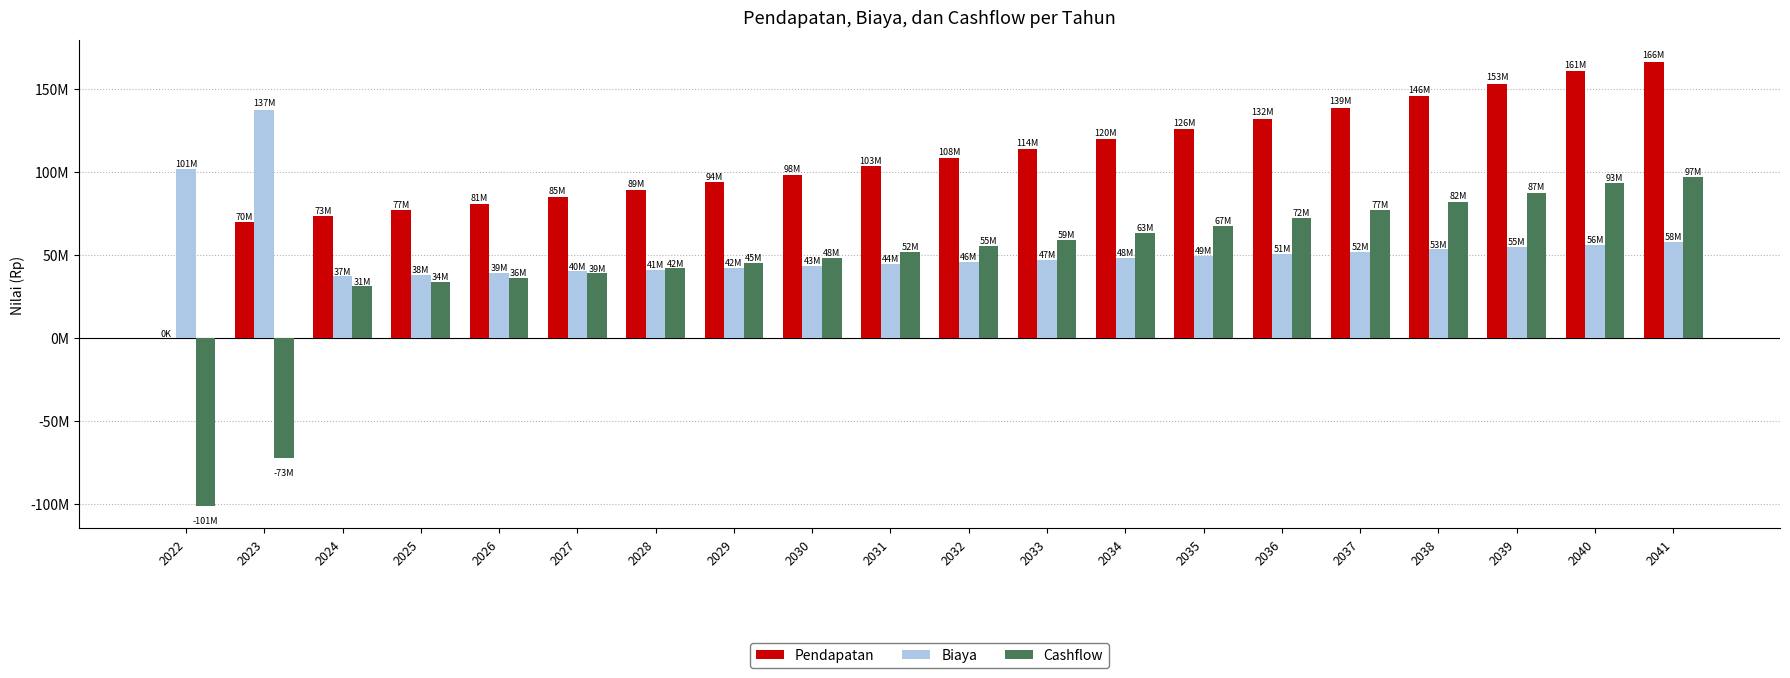

What are all the series names shown in the legend?

Pendapatan, Biaya, Cashflow